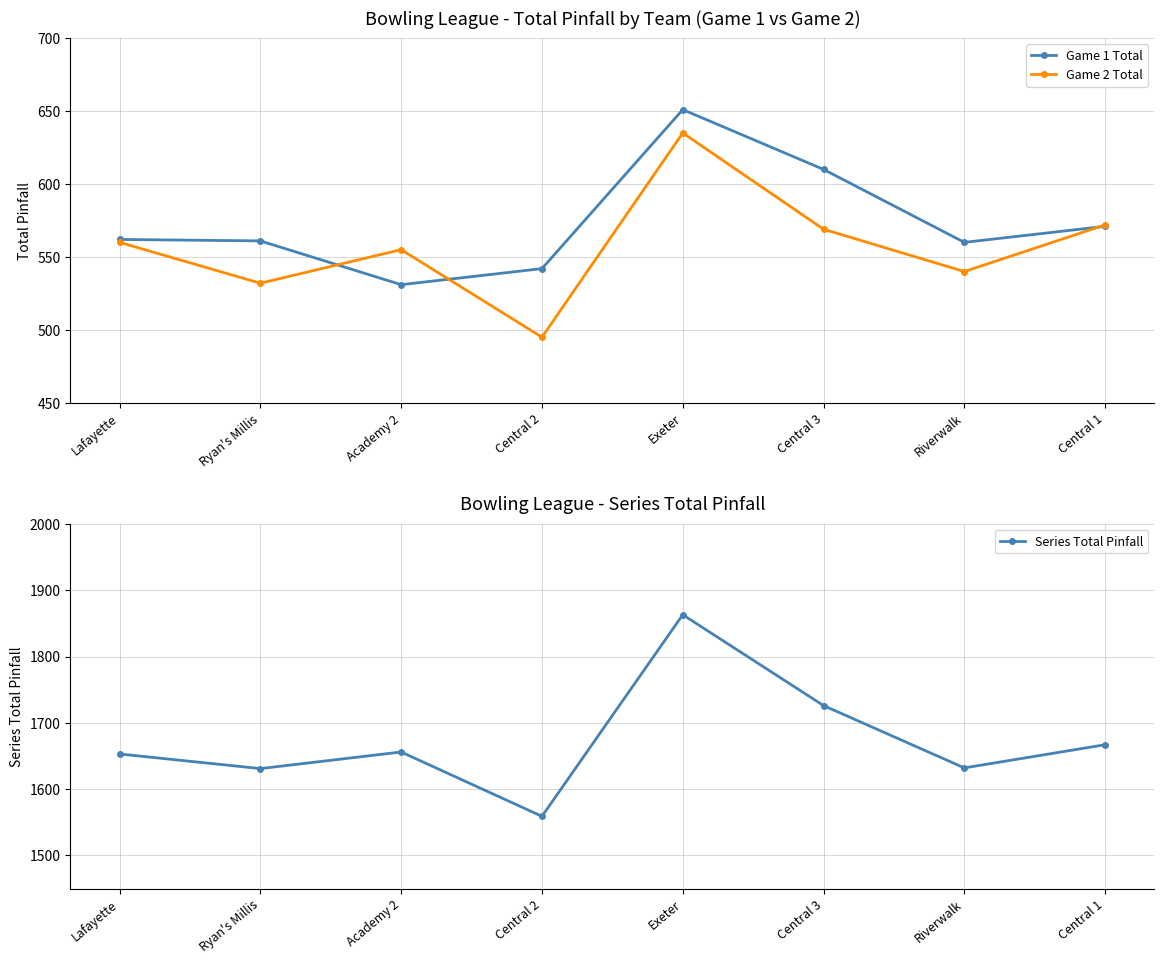

Reading left to right, extract all data points from this chart.

Game 1 Total: 562	561	531	542	651	610	560	571
Game 2 Total: 560	532	555	495	635	569	540	572
Series Total Pinfall: 1653	1631	1656	1559	1863	1726	1632	1667